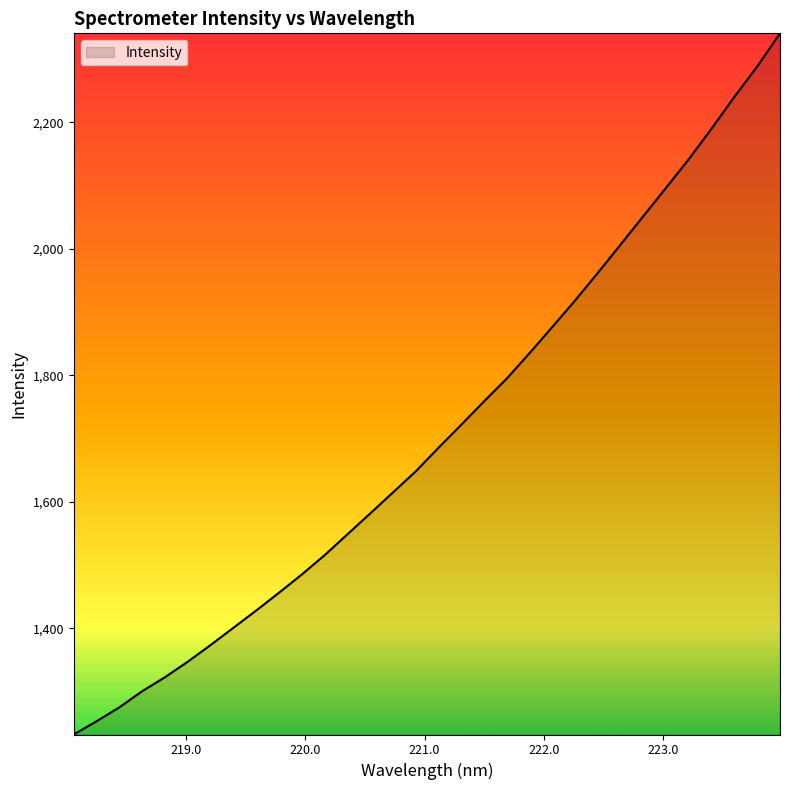

What is the difference between the maximum and minimum values?

1108.8